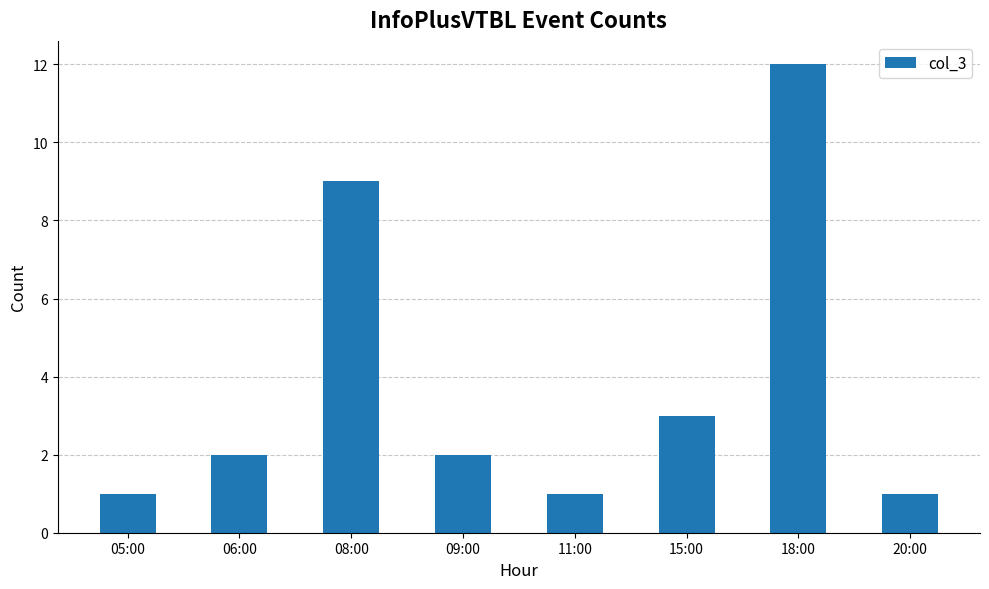

Read the value at 15:00, to the nearest 5.

5